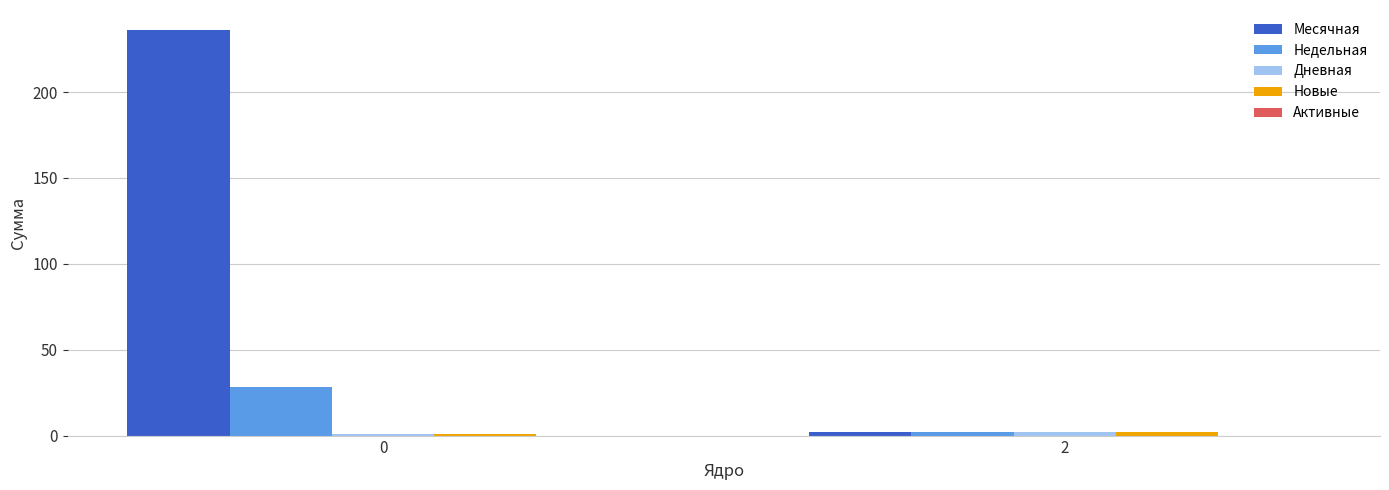

At how many categories does at least one series exceed 26?

1